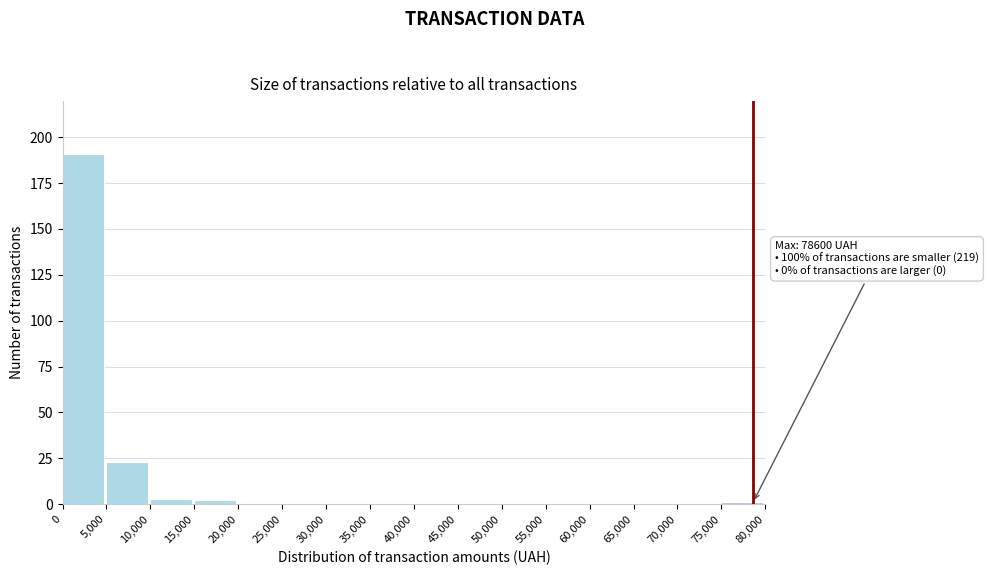

Over which range of the x-axis is the bar tallest?

0 to 5,000